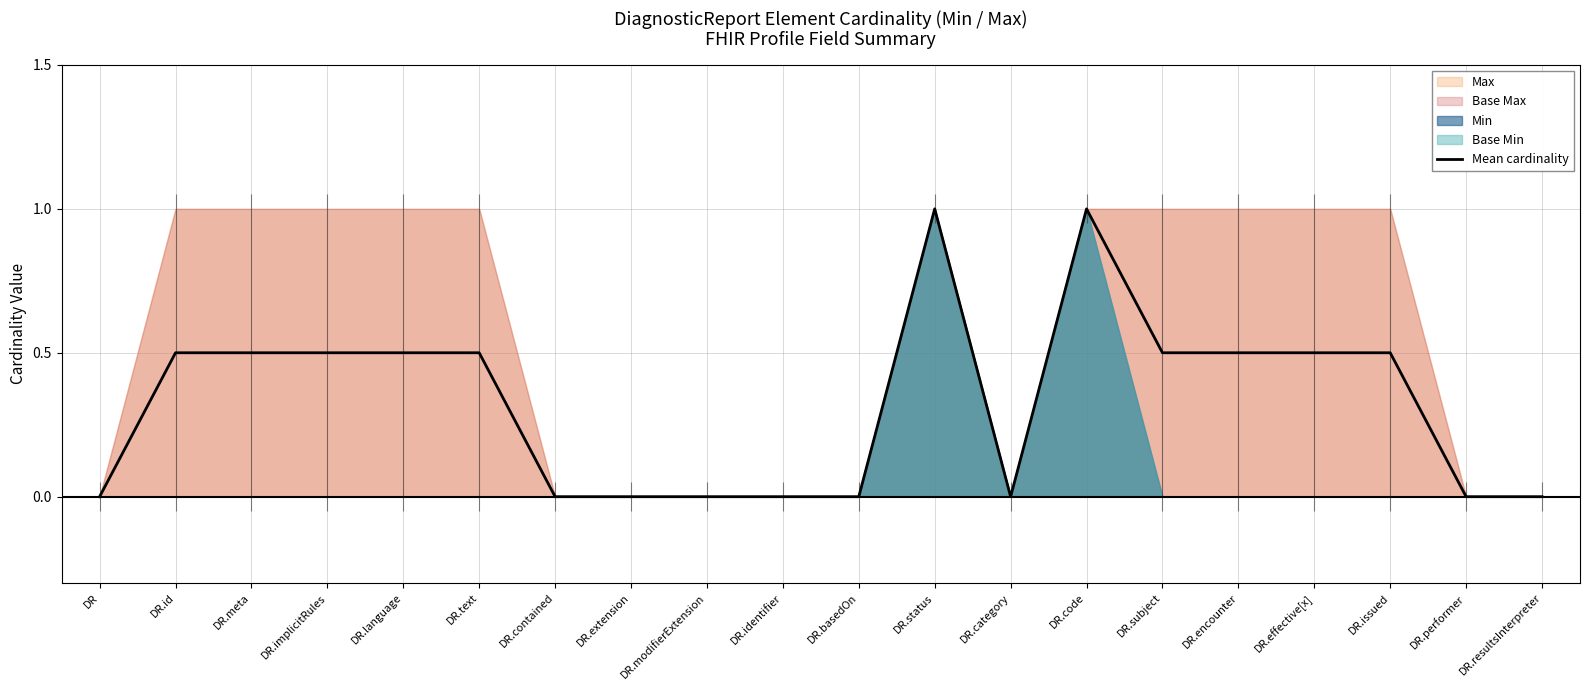

What is the value of the 2nd point from the left?

0.5